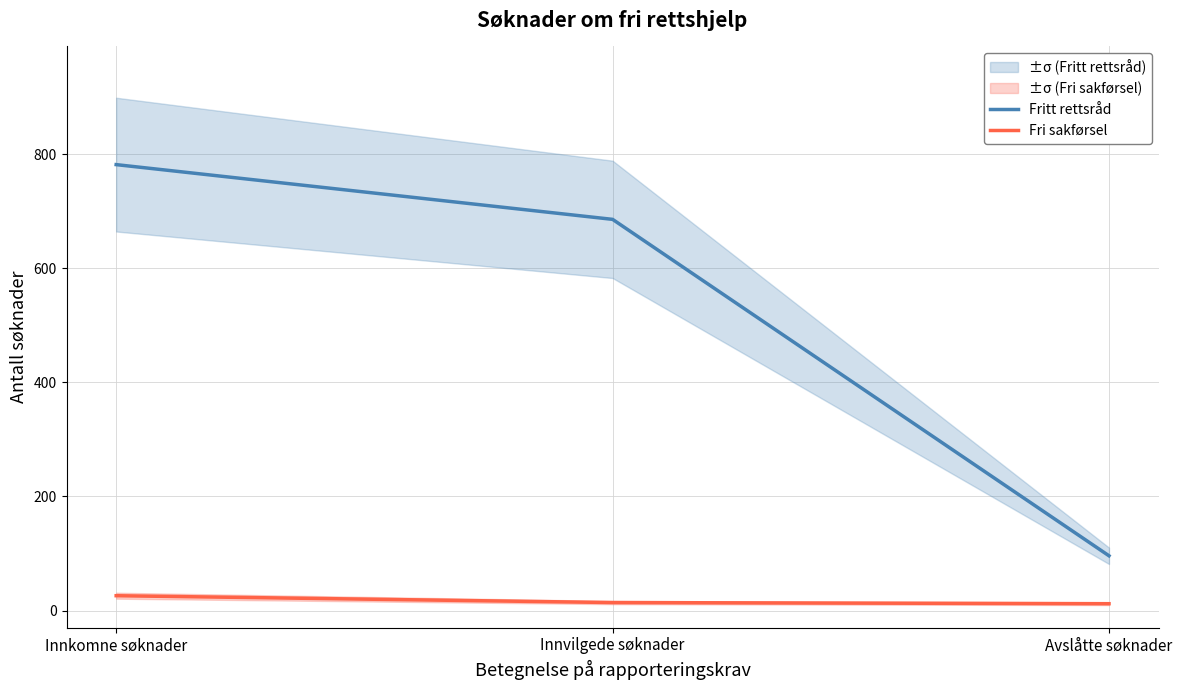

Reading left to right, transcribe all the data shown in this chart.

Fritt rettsråd: Innkomne søknader=782	Innvilgede søknader=686	Avslåtte søknader=96
Fri sakførsel: Innkomne søknader=26	Innvilgede søknader=14	Avslåtte søknader=12